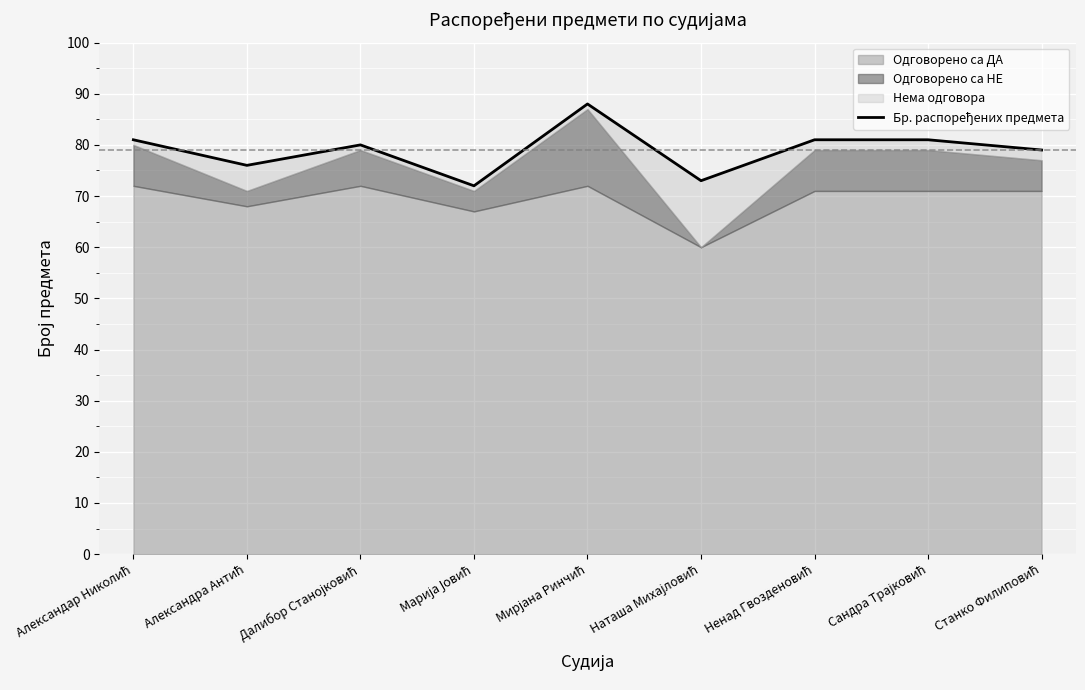

The chart shows a value of 139 at Станко Филиповић. True or false?

False